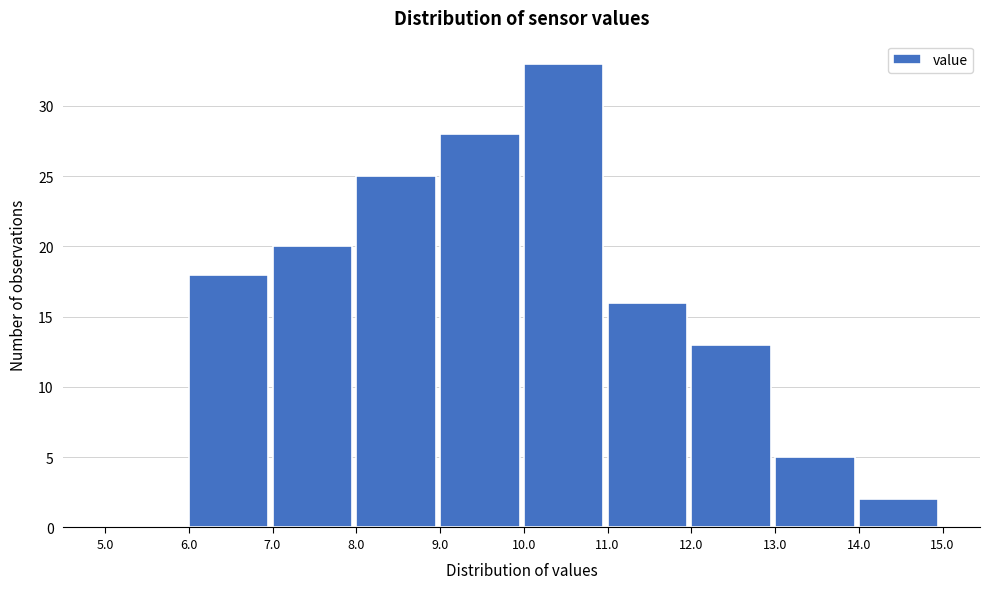

What is the height of the bar covering 14.0 to 15.0 on the x-axis? The values are not printed on the chart, so give them approximately, as read against the axis.

2